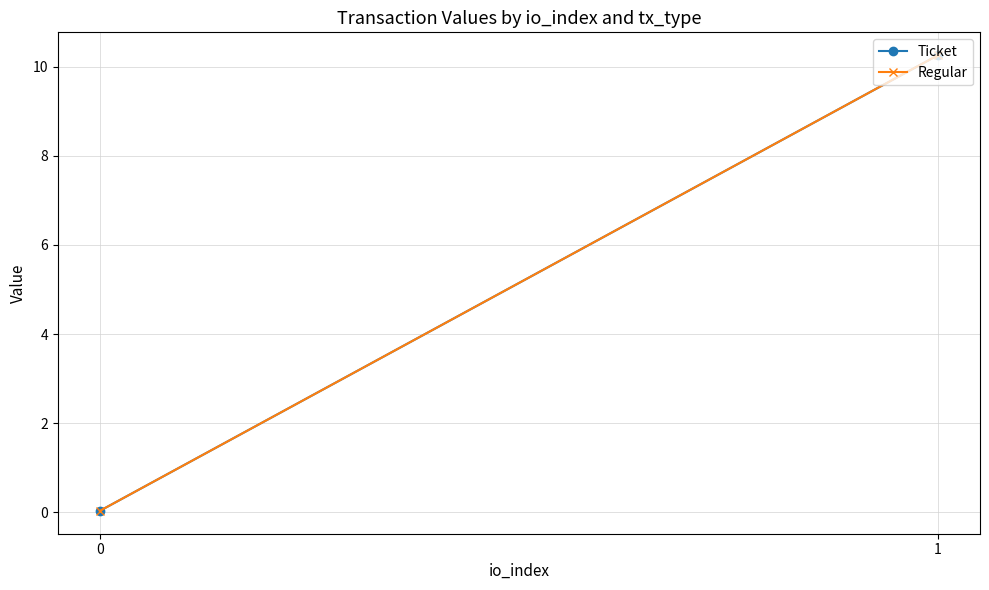

What is the total value across all series at 1?

20.5